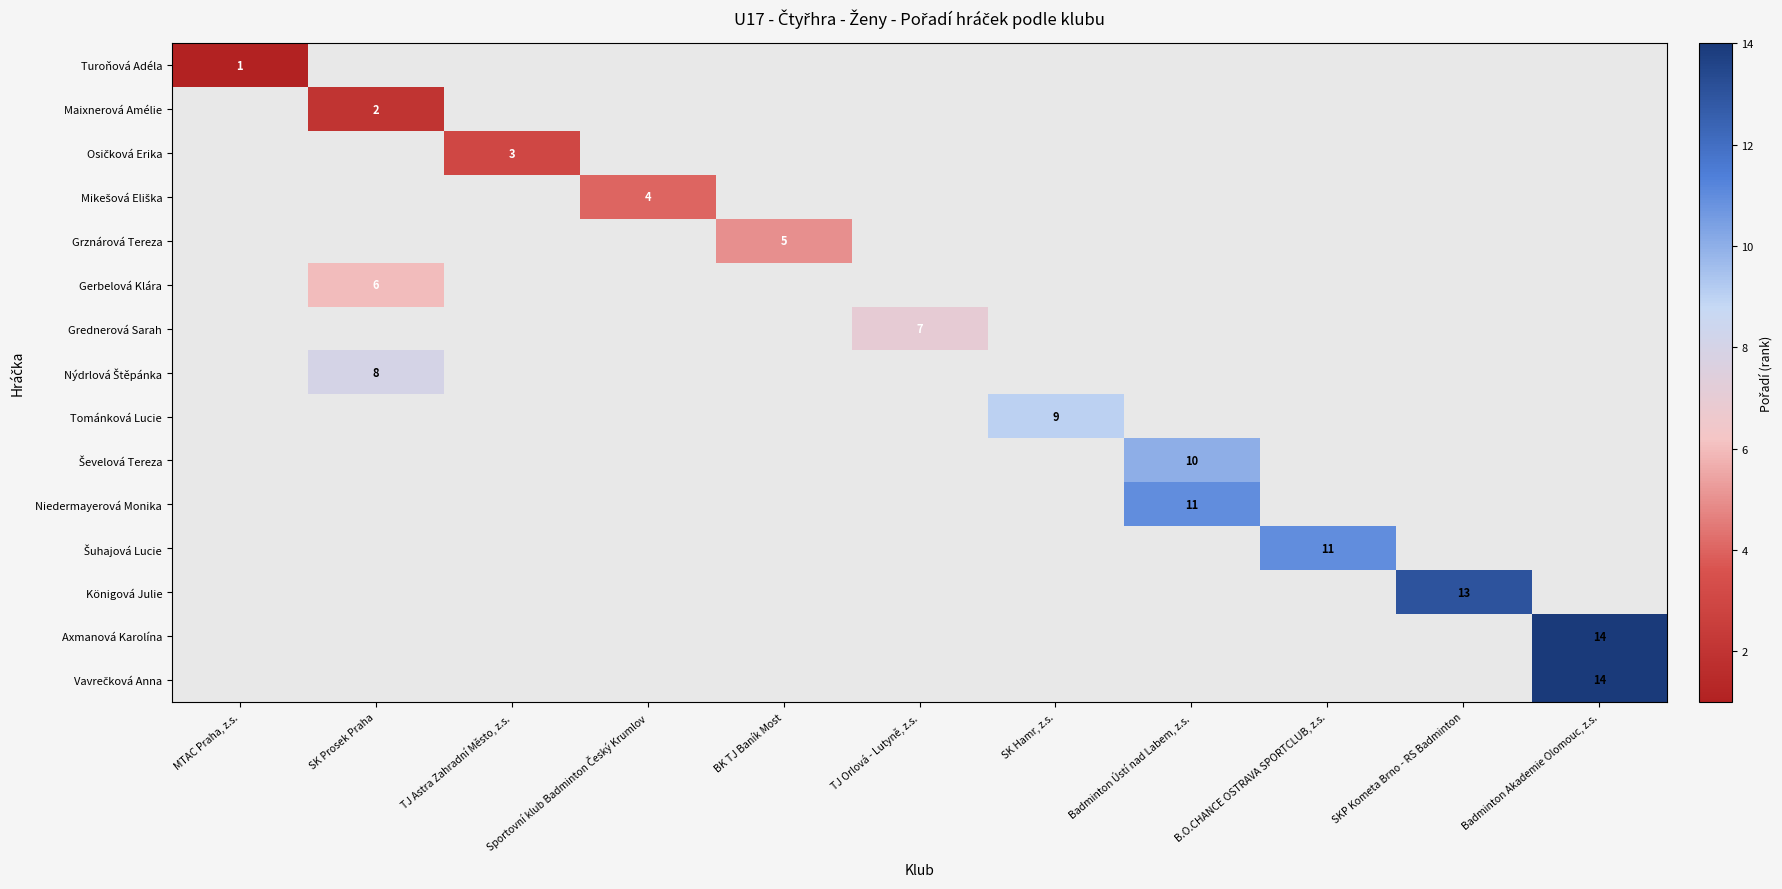

At which category does the chart reach its peak across all series?

Badminton Akademie Olomouc, z.s.